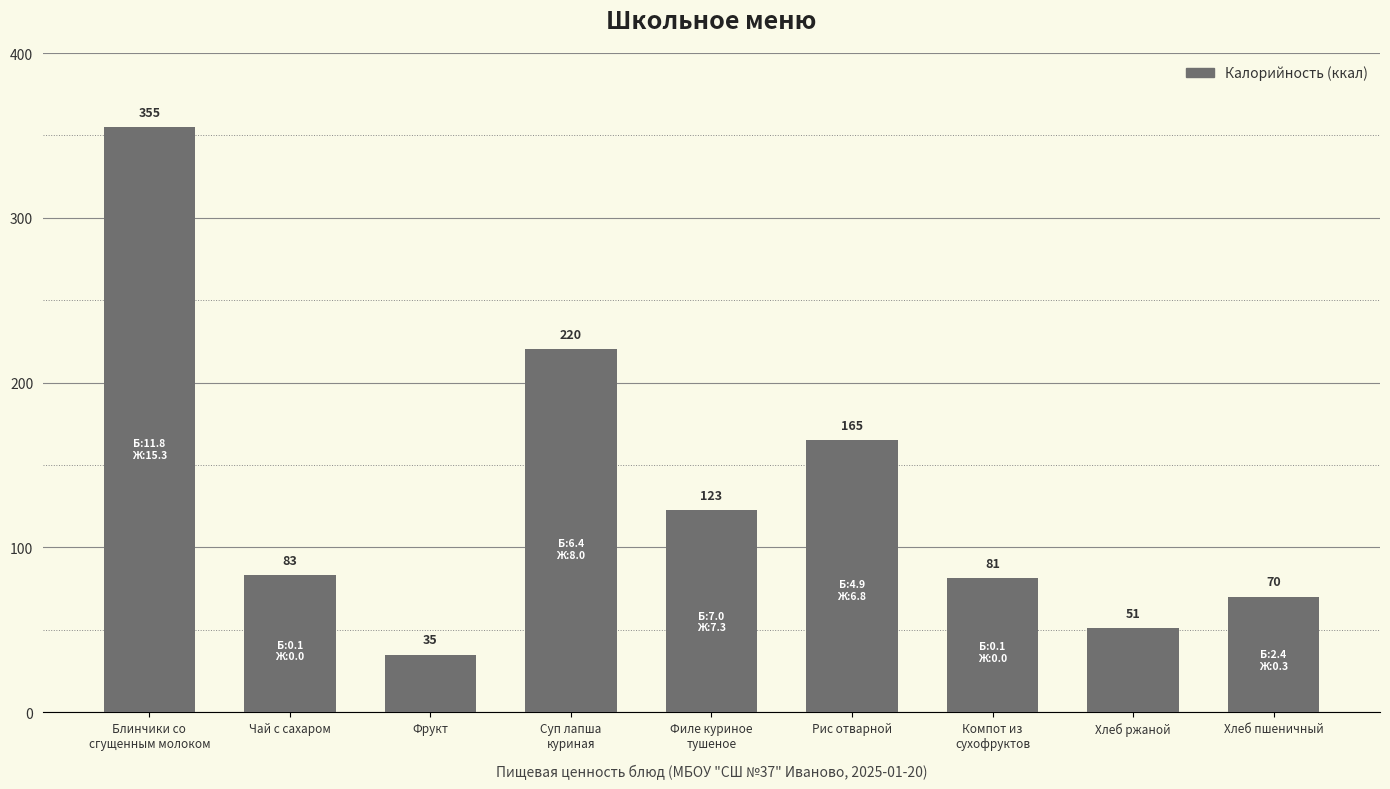

Approximately how many times larger is the value at Филе куриное
тушеное compared to Чай с сахаром?

1.5